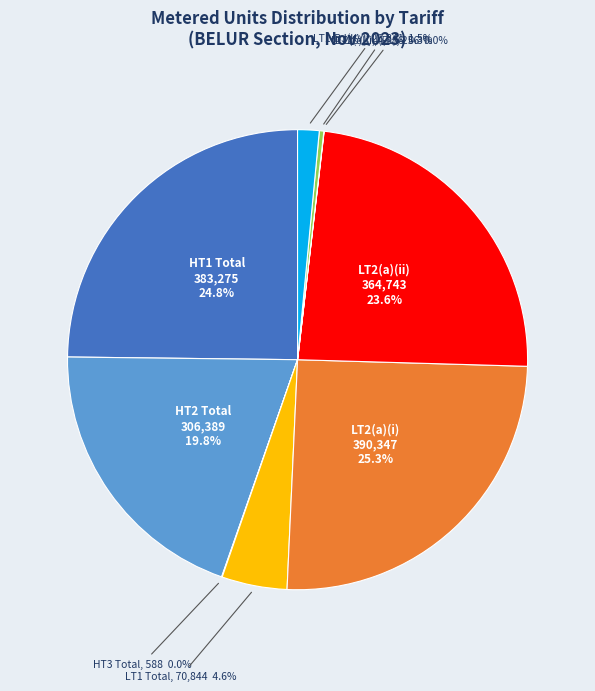

Does any single category account for the majority?

No